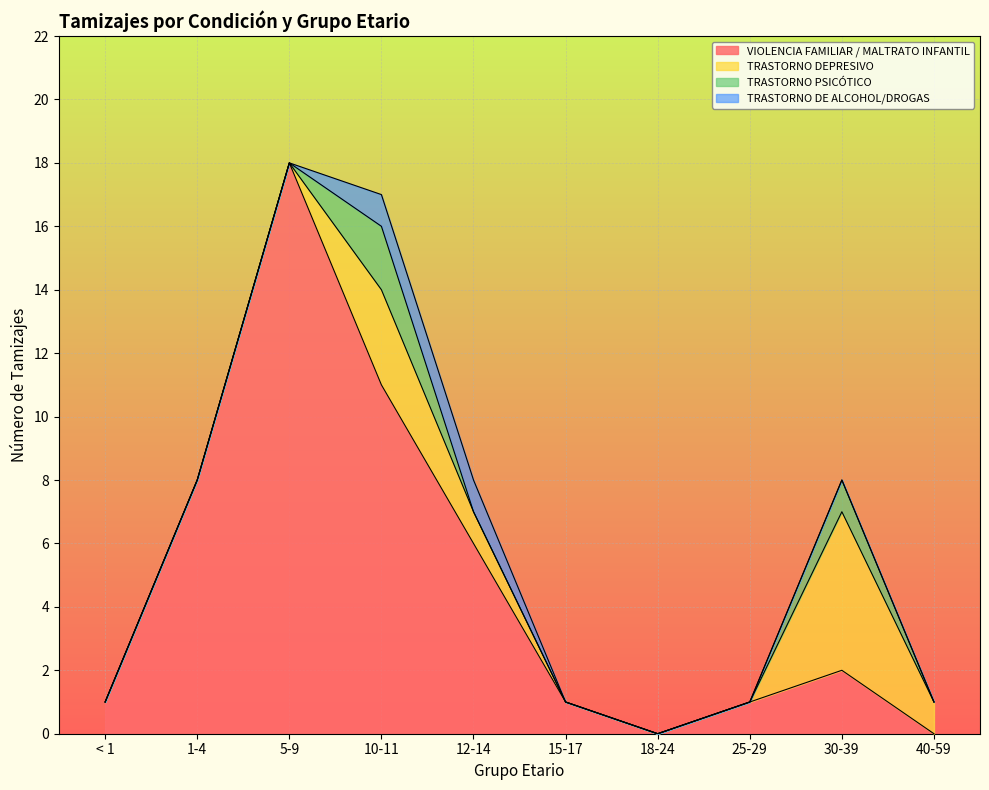

At < 1, list the series in order from largest to smallest.

VIOLENCIA FAMILIAR / MALTRATO INFANTIL, TRASTORNO DEPRESIVO, TRASTORNO PSICÓTICO, TRASTORNO DE ALCOHOL/DROGAS